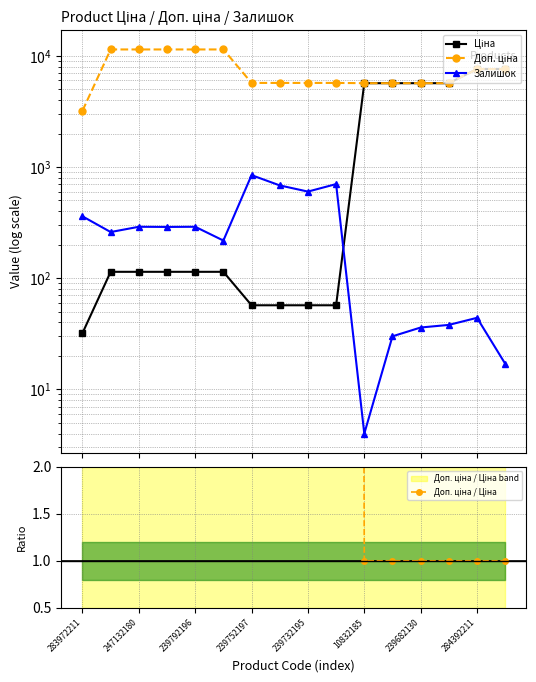

How many data points in Доп. ціна are above 5705?

7